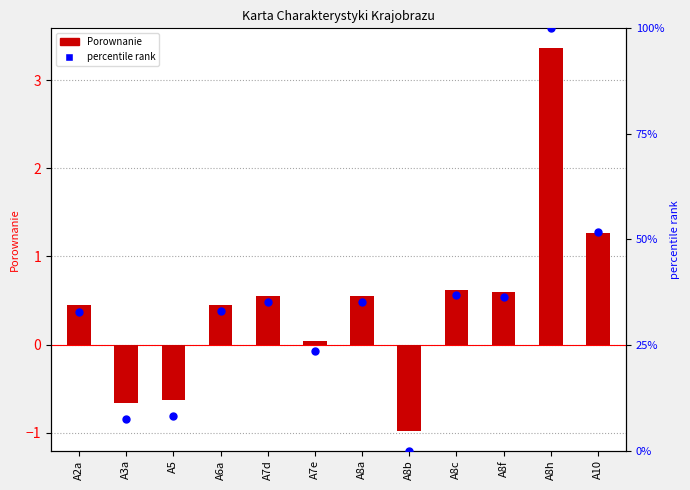

What are all the series names shown in the legend?

Porownanie, percentile rank